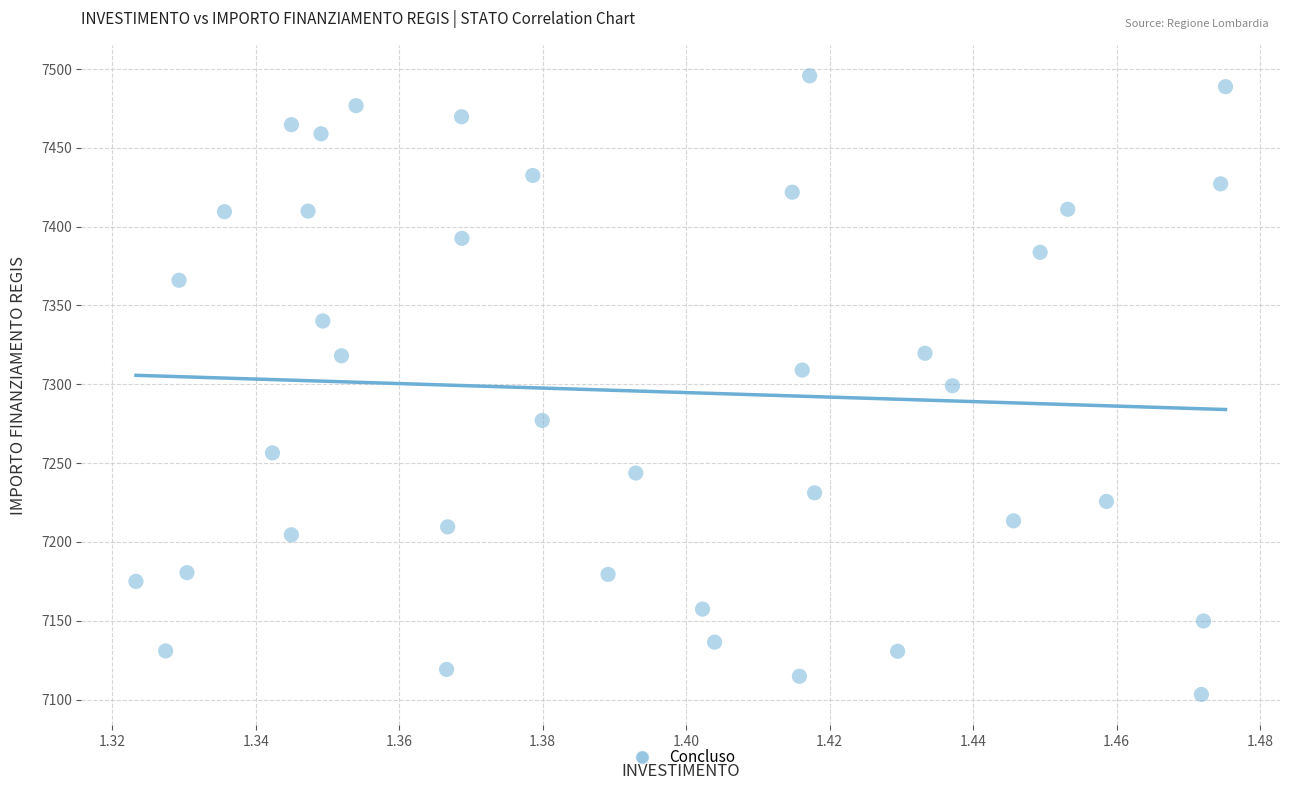

What is the range of Y values (max minus min)?

392.5